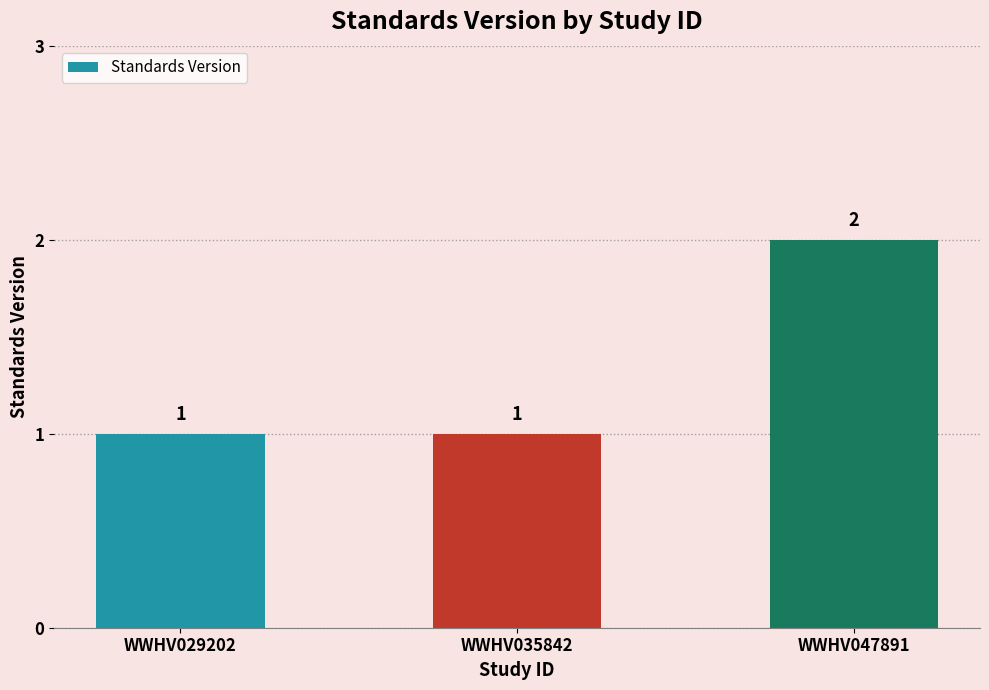

What is the value of the 3rd bar from the left?

2